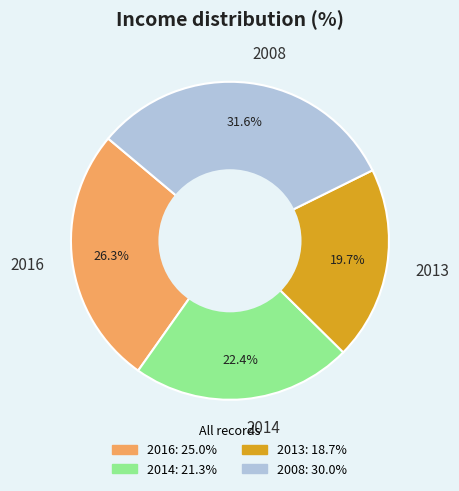

Which category has the smallest portion of the pie?

2013